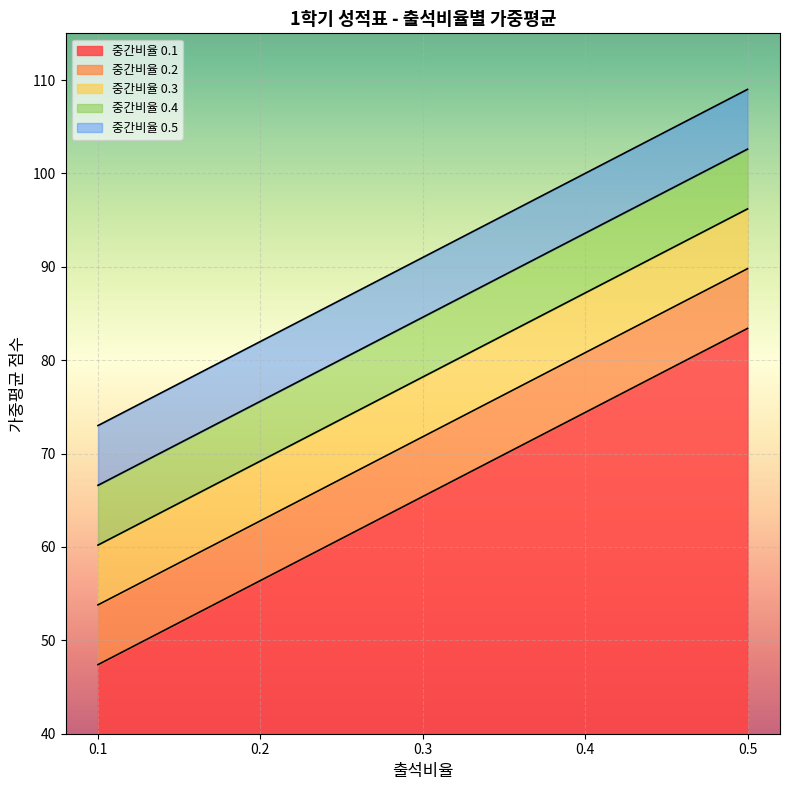

What is the difference between the highest and lowest values at 0.3?

25.6